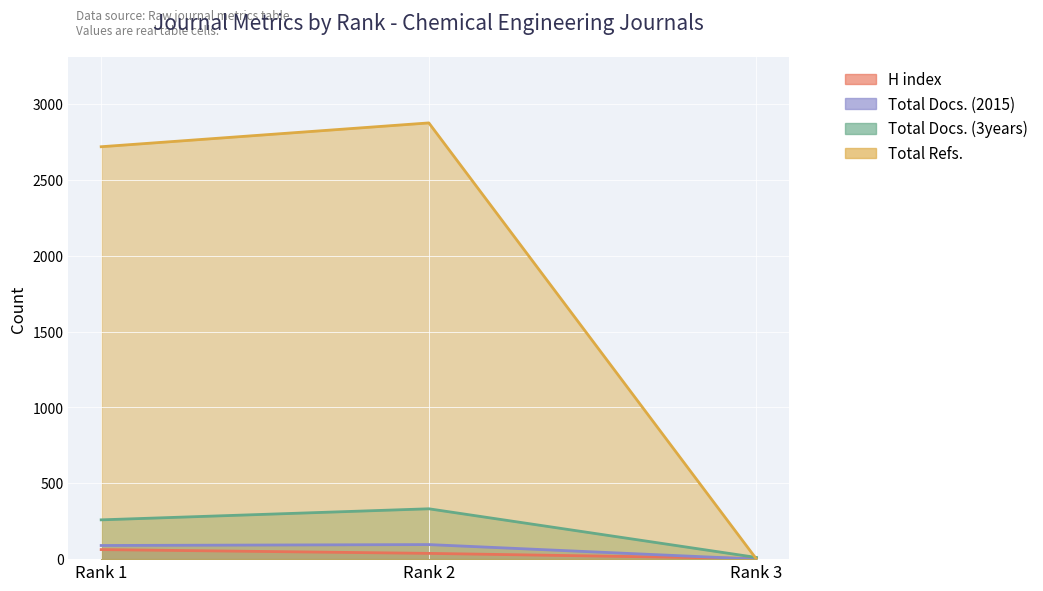

How many data points does each series have?

3